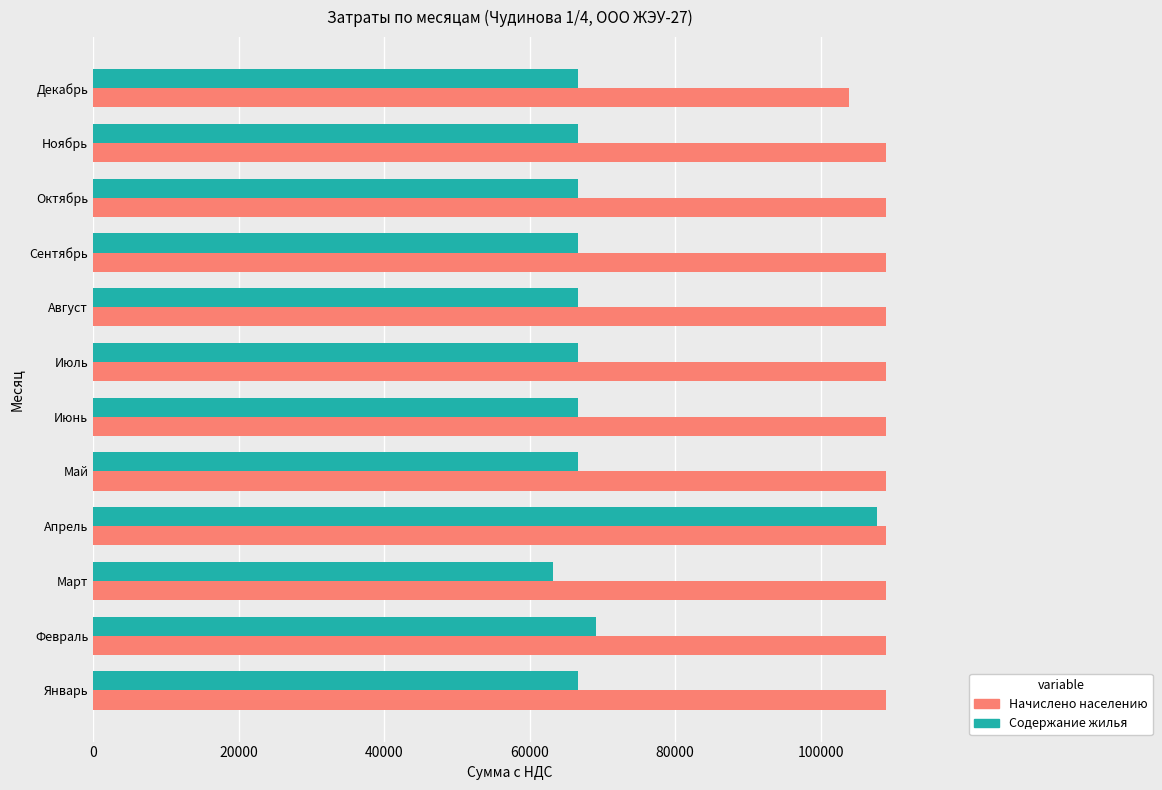

Which series has the largest total across all categories?

Начислено населению